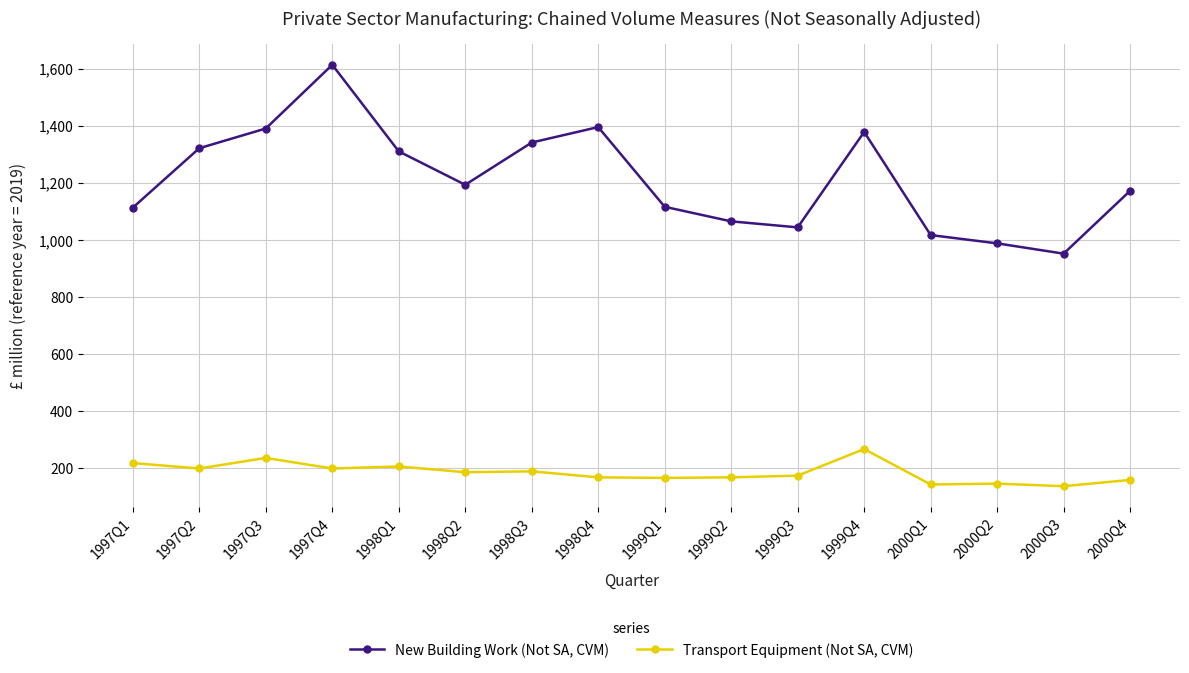

What is the difference between the second highest and minimum values in the Transport Equipment (Not SA, CVM) series?

99